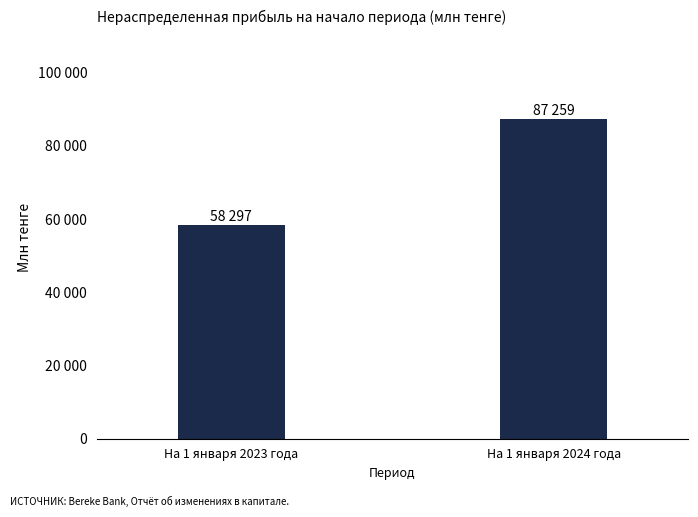

What is the maximum value shown in the chart?

87259